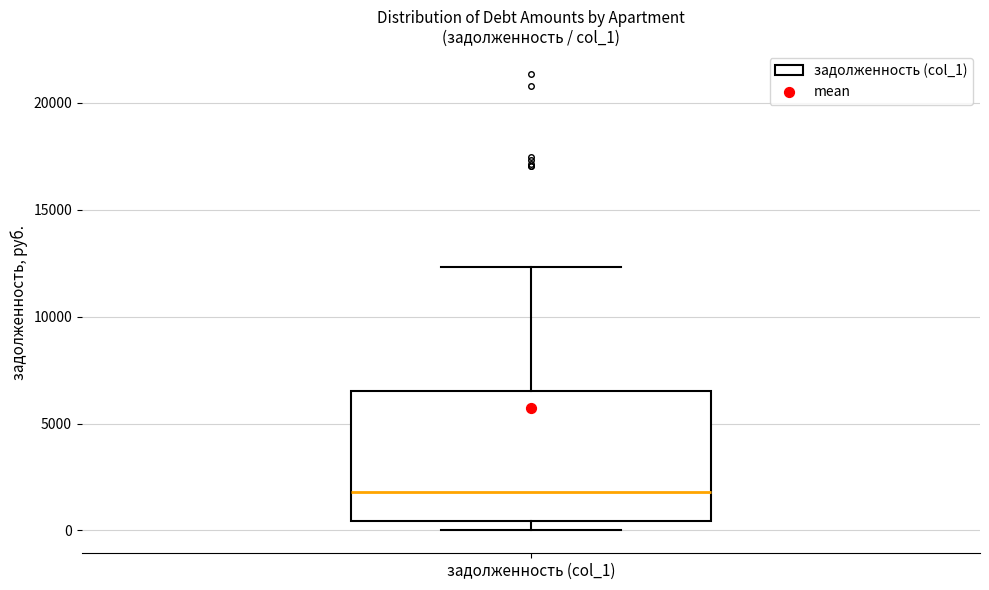

Where does the median line of the box for задолженность (col_1) sit on the y-axis? The values are not printed on the chart, so give them approximately, as read against the axis.

2000